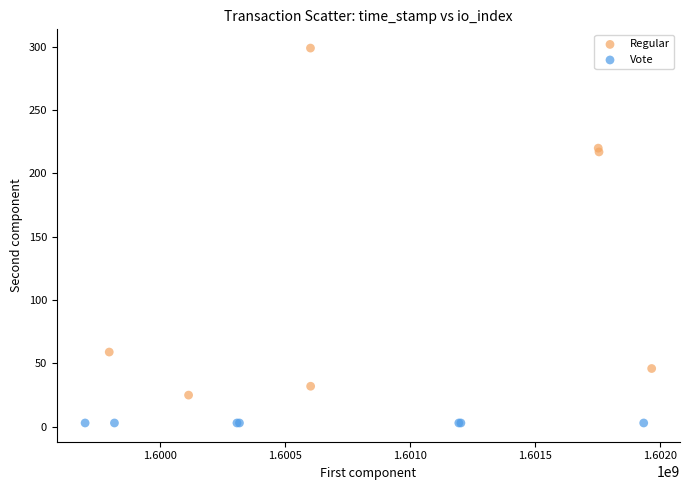

Which series contains the highest Y value?

Regular